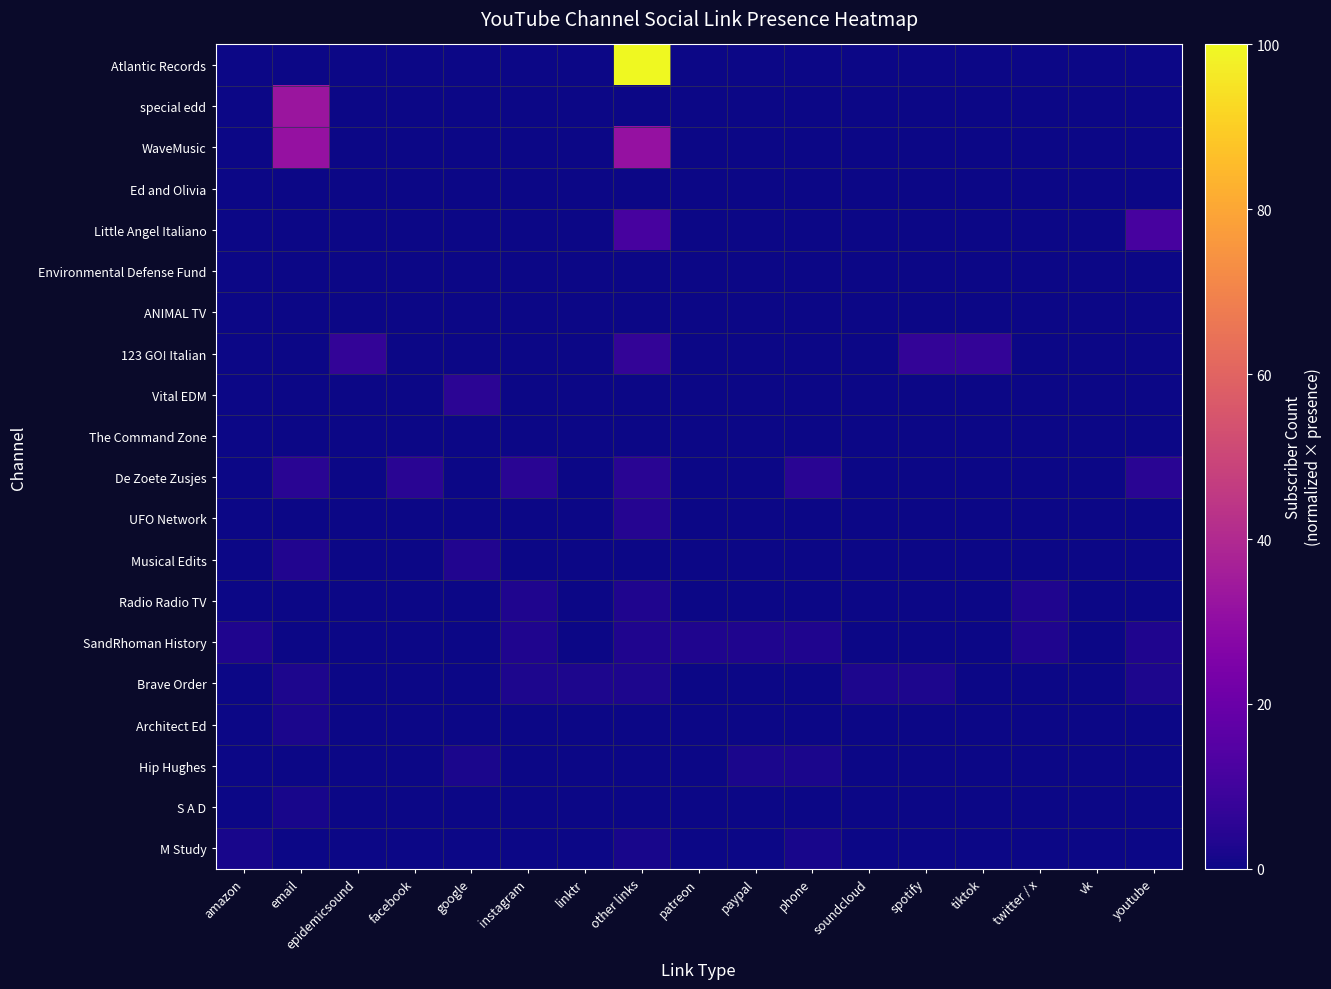

Rank the series at linktr from lowest to highest value.

Atlantic Records, special edd, WaveMusic, Ed and Olivia, Little Angel Italiano, Environmental Defense Fund, ANIMAL TV, 123 GO! Italian, Vital EDM, The Command Zone, De Zoete Zusjes, UFO Network, Musical Edits, Radio Radio TV, SandRhoman History, Architect Ed, Hip Hughes, S A D, M Study, Brave Order